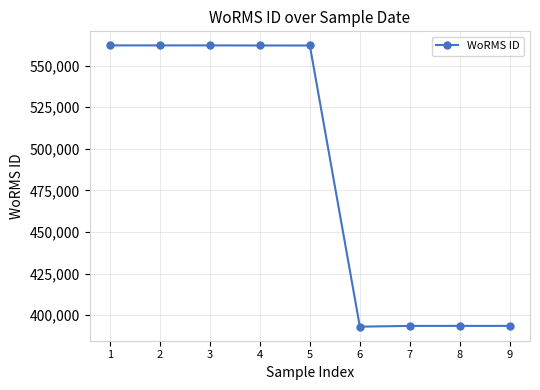

How many categories are shown in the chart?

9